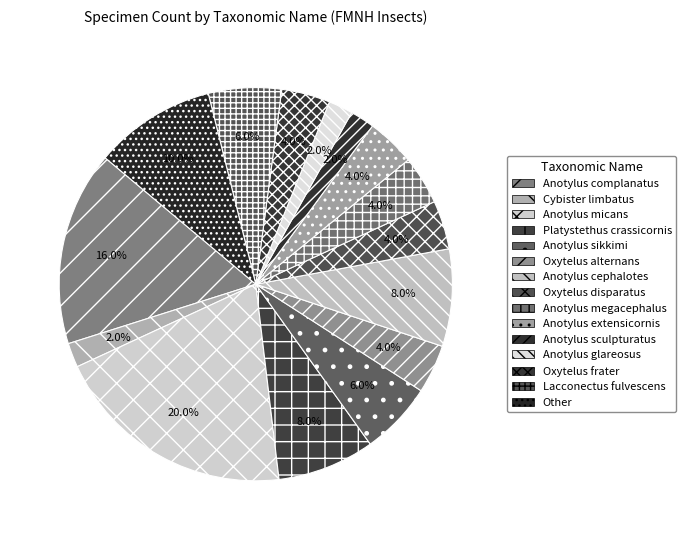

What is the largest slice in the pie chart?

Anotylus micans